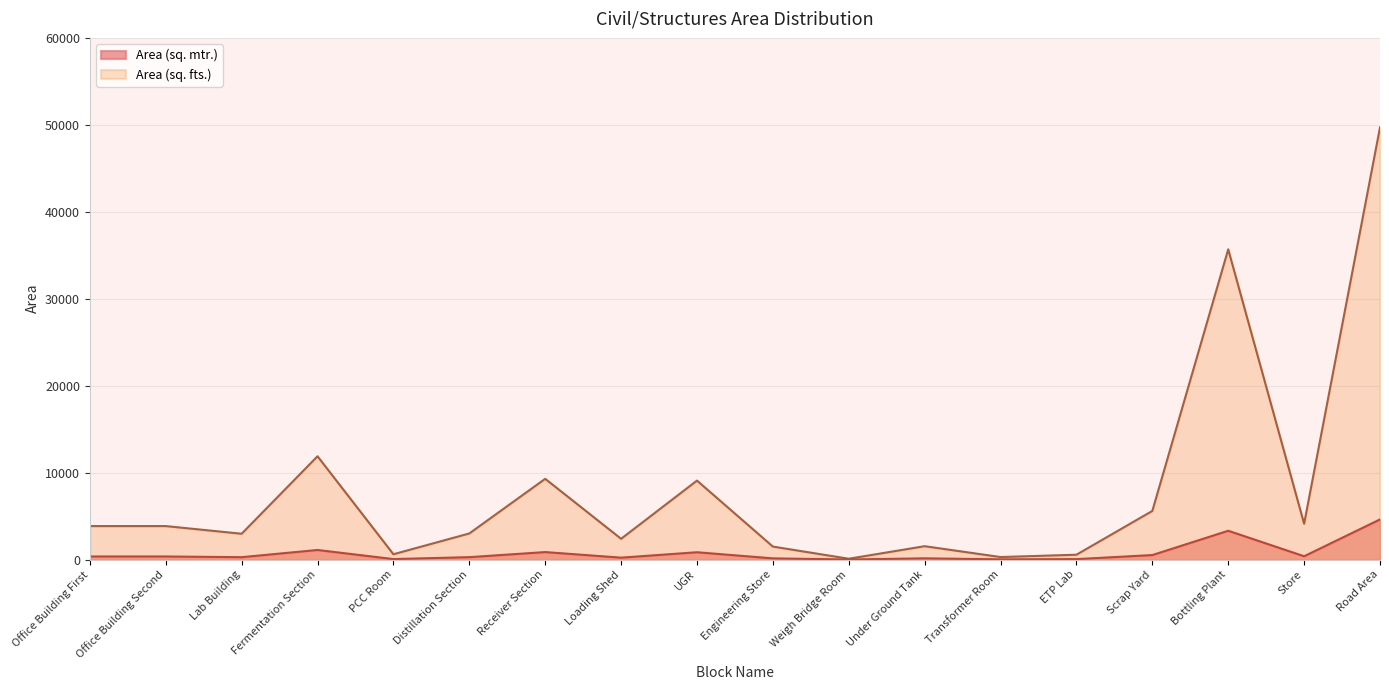

List the series in order of their peak value, lowest first.

Area (sq. mtr.), Area (sq. fts.)